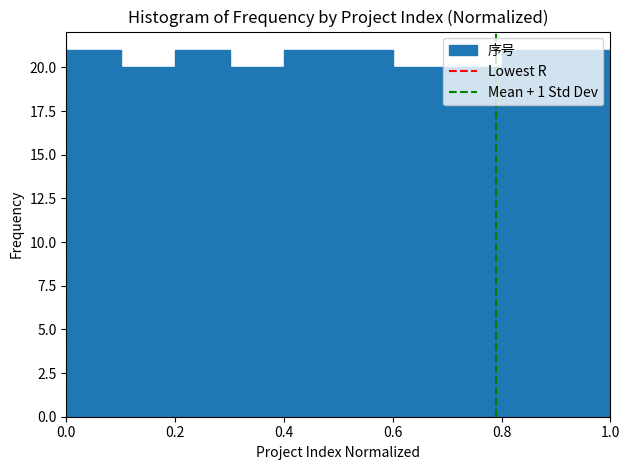

How tall is the bar that spans 0.6 to 0.7 on the x-axis? The values are not printed on the chart, so give them approximately, as read against the axis.

20